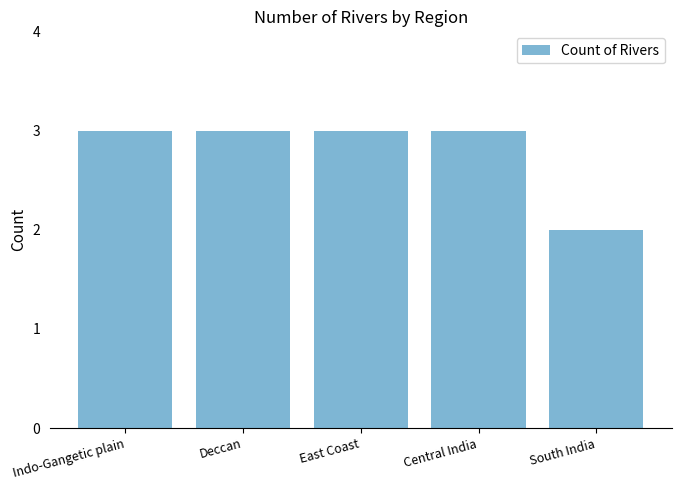

Approximately how many times larger is the value at South India compared to Central India?

0.7